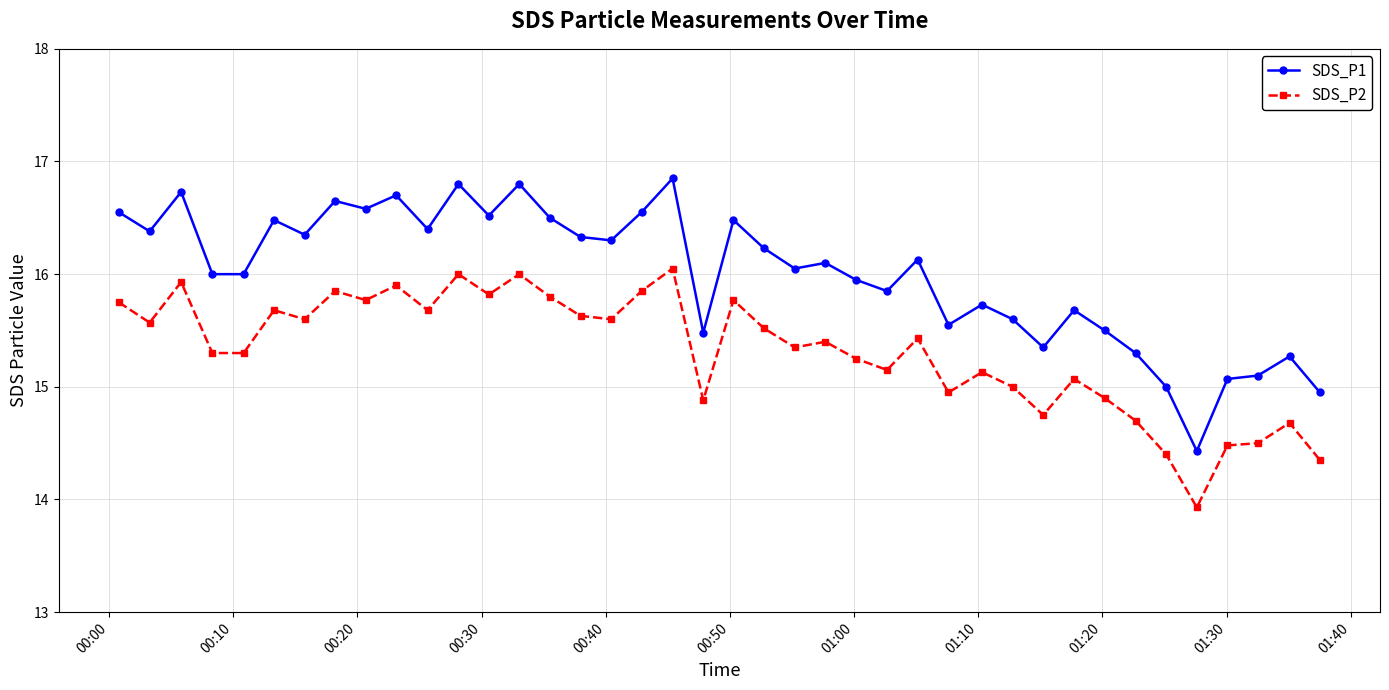

What is the difference between the maximum and second lowest values in the SDS_P2 series?

1.7